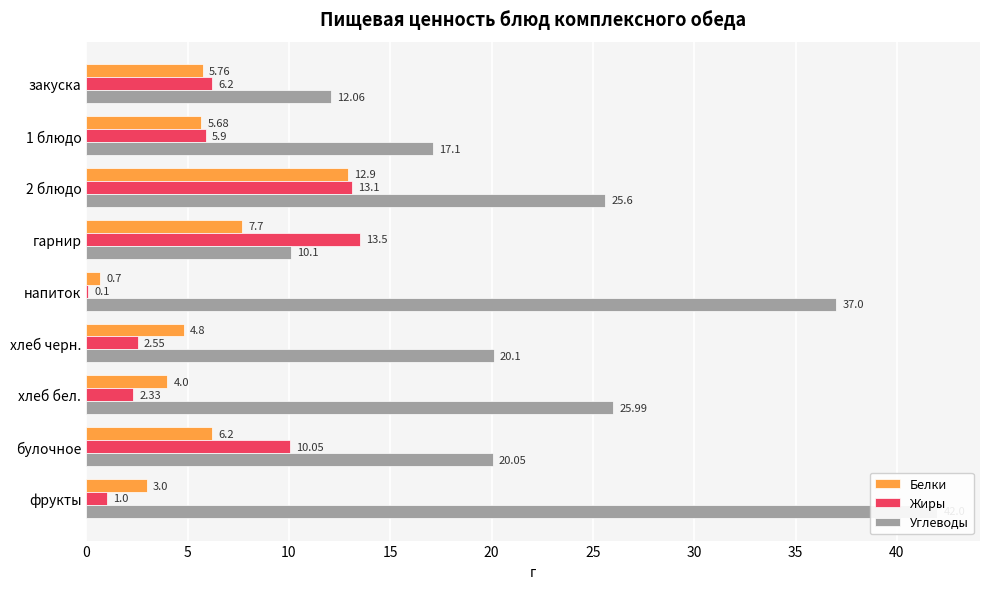

What is the maximum value shown in the chart?

42.0